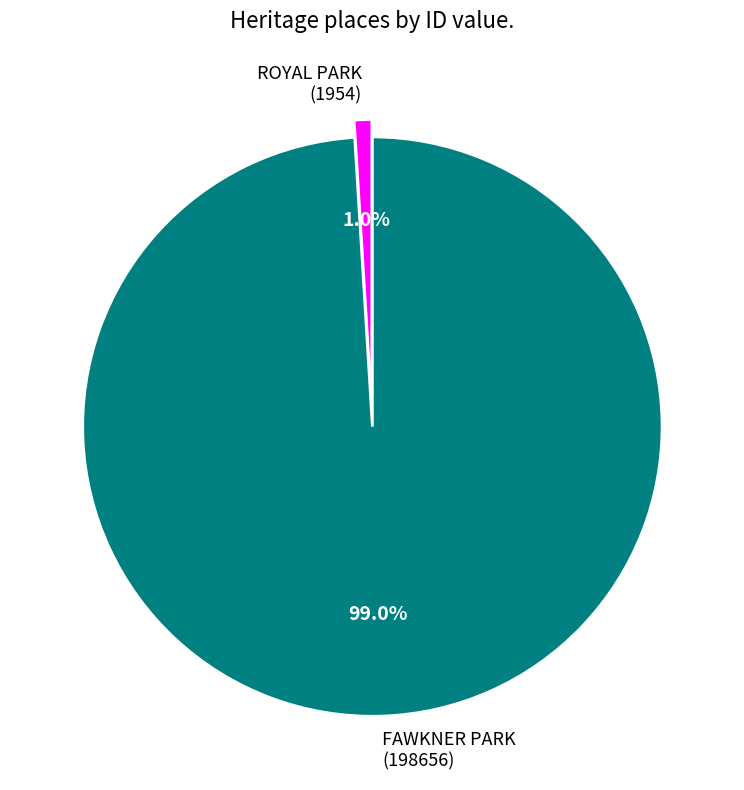

Is there a majority slice in this chart?

Yes